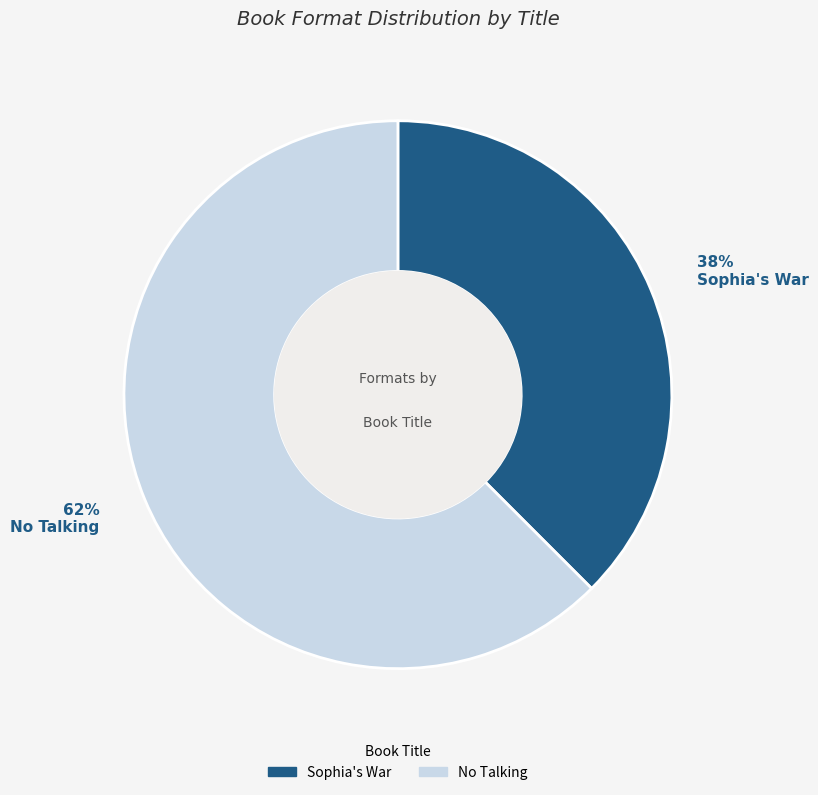

To the nearest percent, what is the average slice percentage?

50%